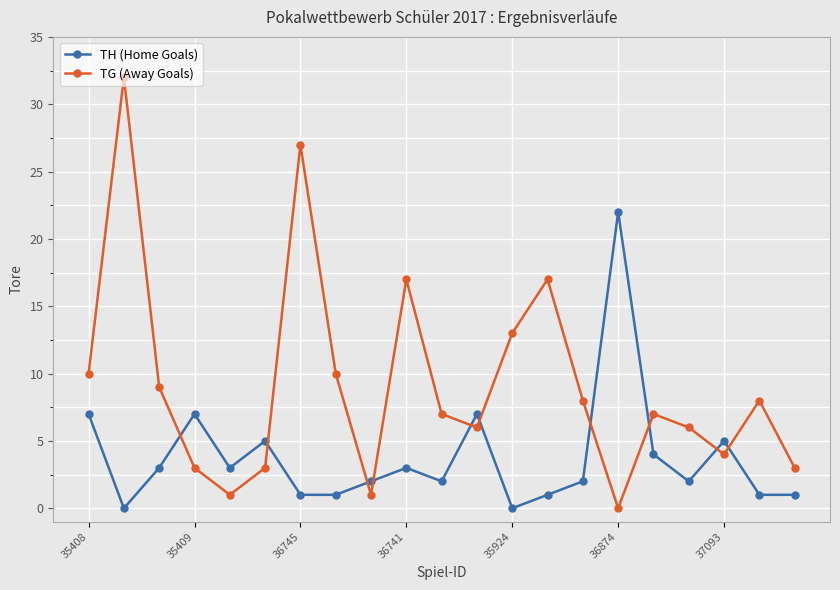

What is the sum of all TG (Away Goals) values?

192